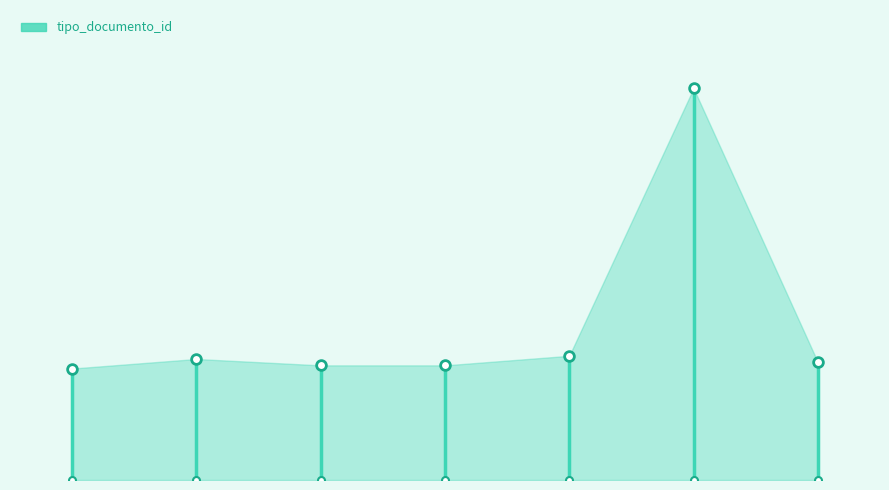

True or false: the data shows 61 at 1.

False